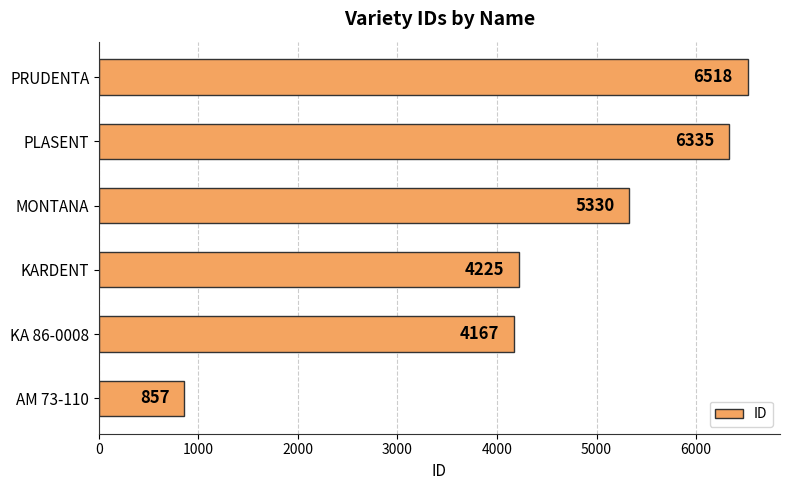

What is the difference between the second highest and minimum values?

5478